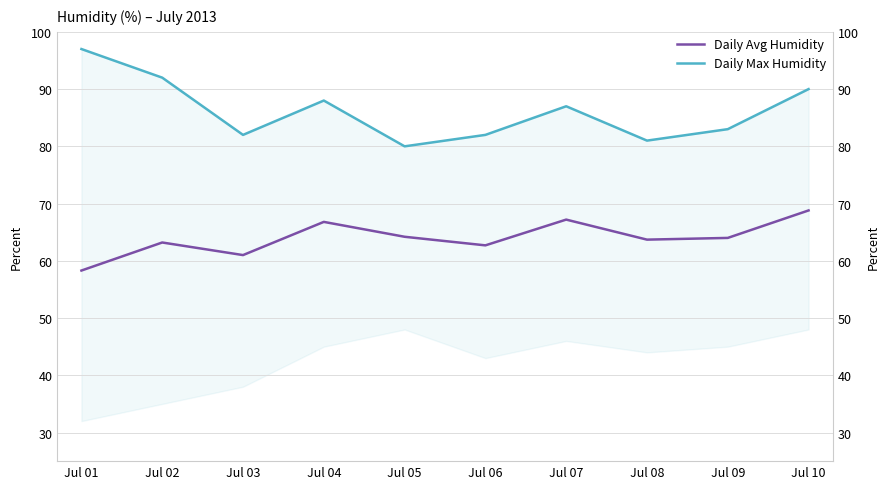

Which series has the widest spread of values?

Daily Max Humidity